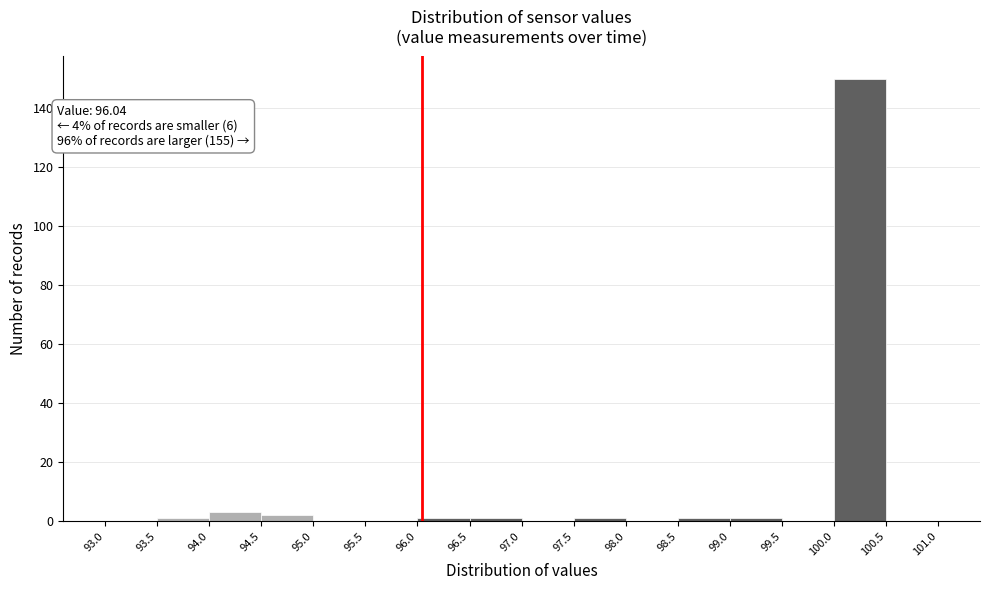

Over which range of the x-axis is the bar tallest?

100.0 to 100.5